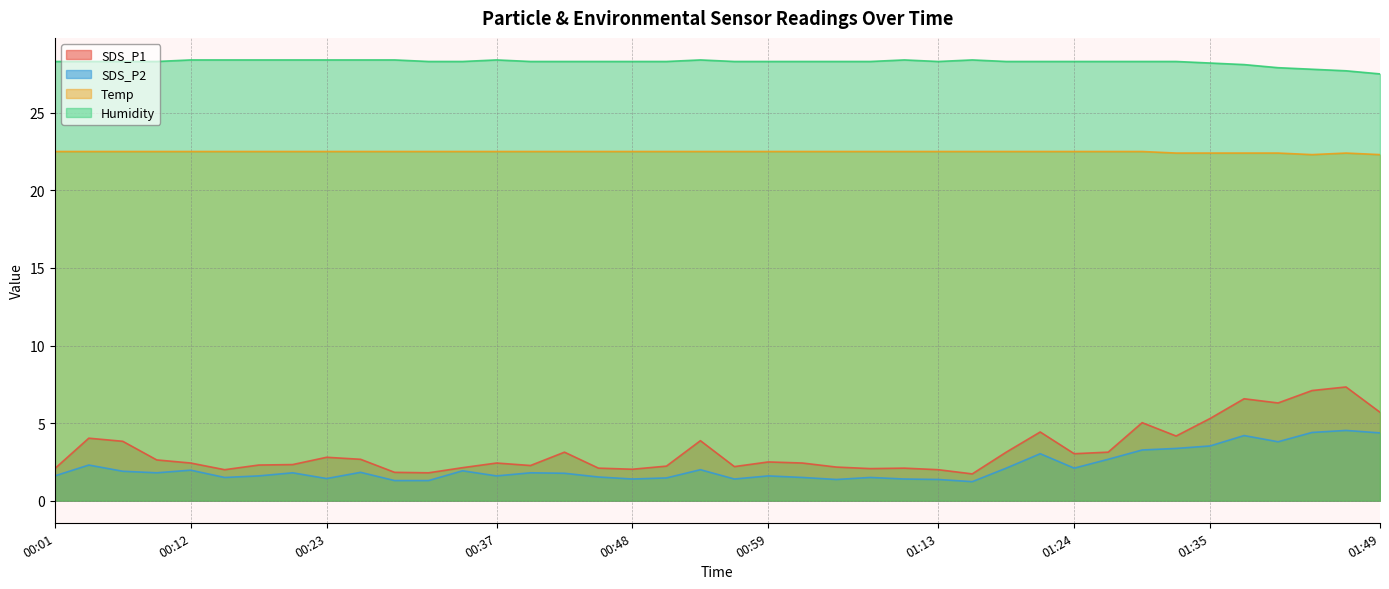

At which label is SDS_P1 closest to 4?

00:04